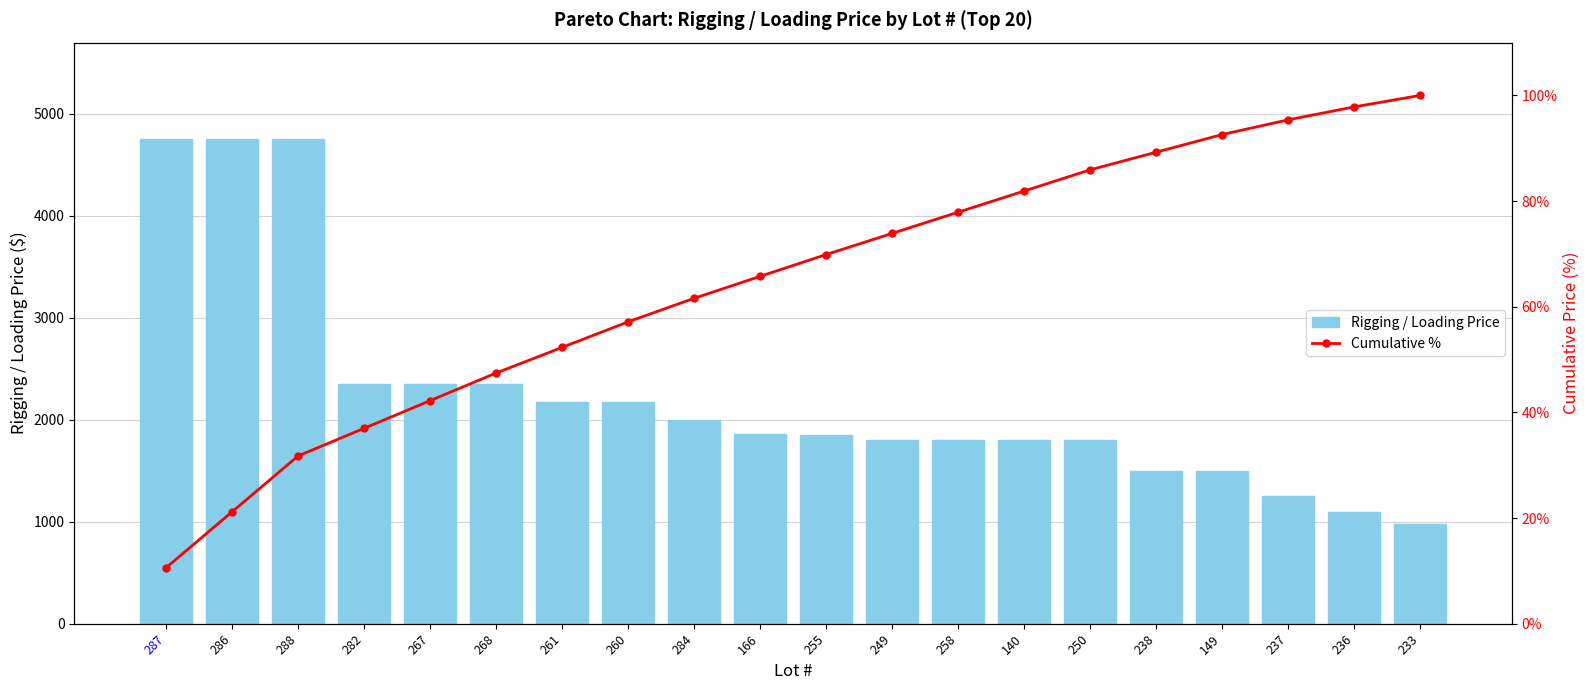

What is the greatest value displayed?

4750.0